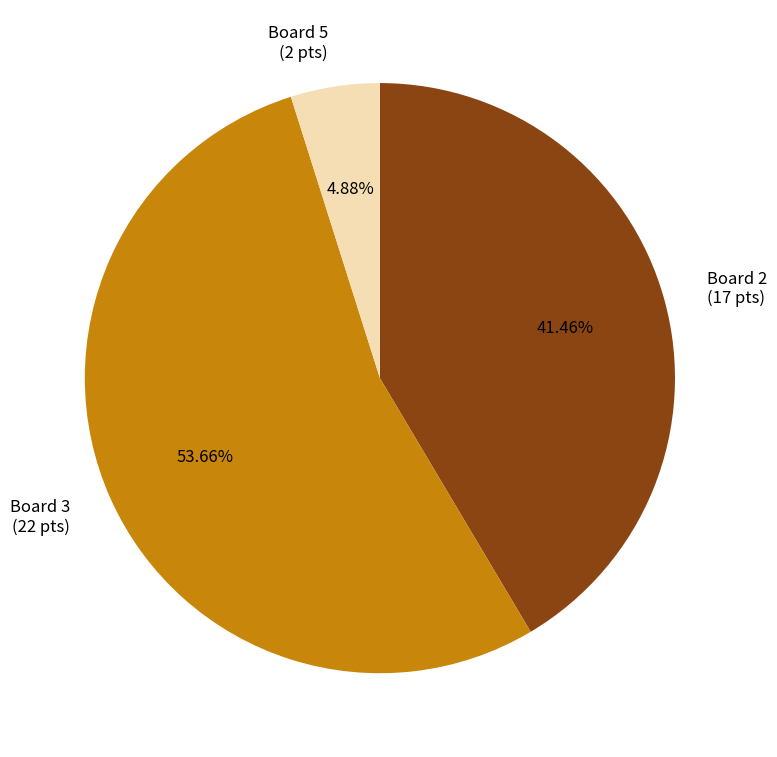

What portion of the pie excludes Board 5?

95.1%